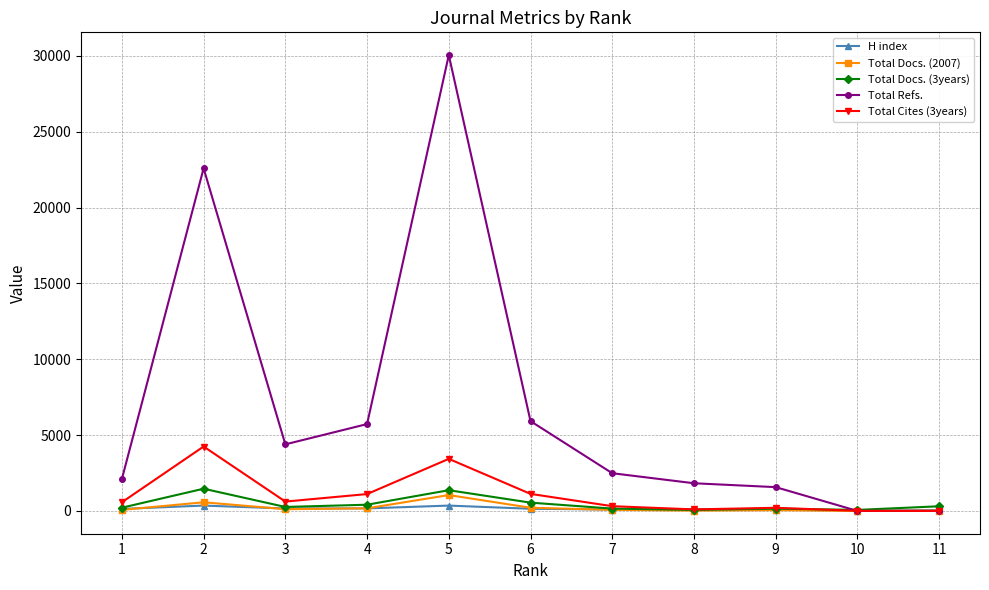

What is the difference between the maximum and minimum values in the Total Docs. (2007) series?

1046